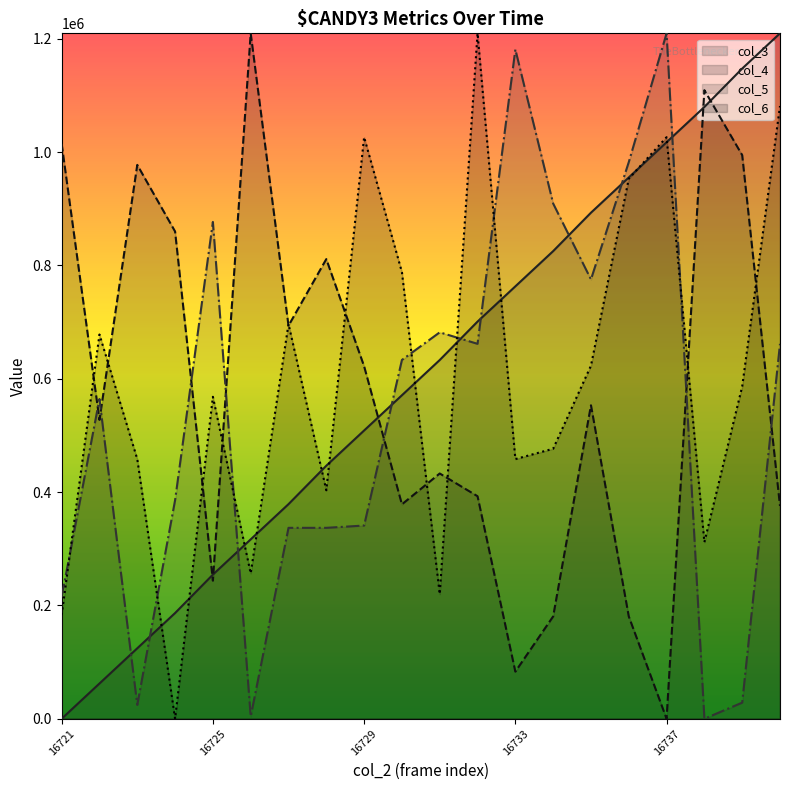

The value of col_3 at 16721 is 0.0. True or false?

True